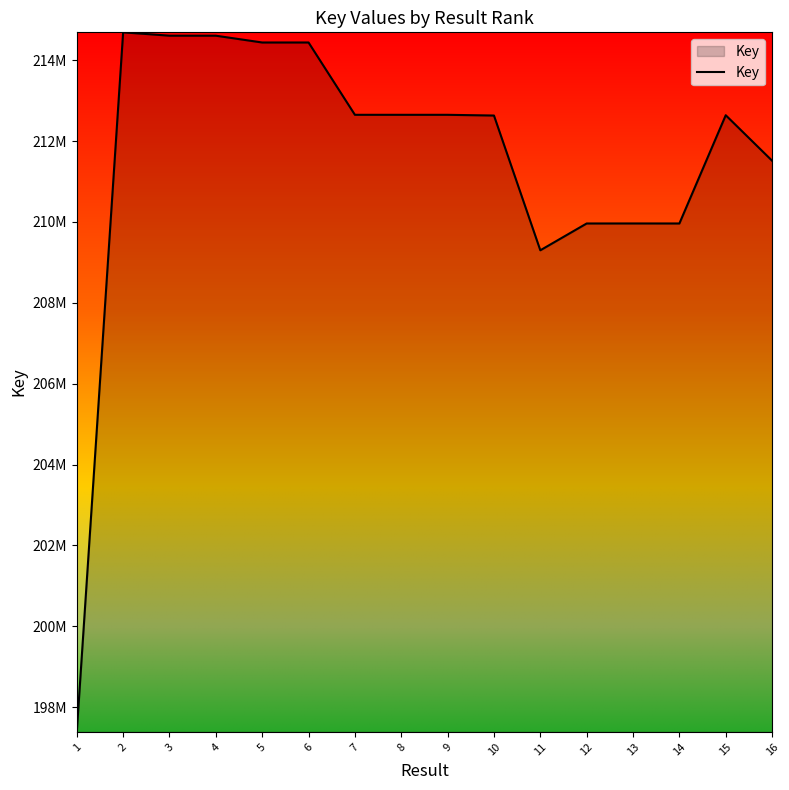

Does the chart display data point markers on the line(s)?

No